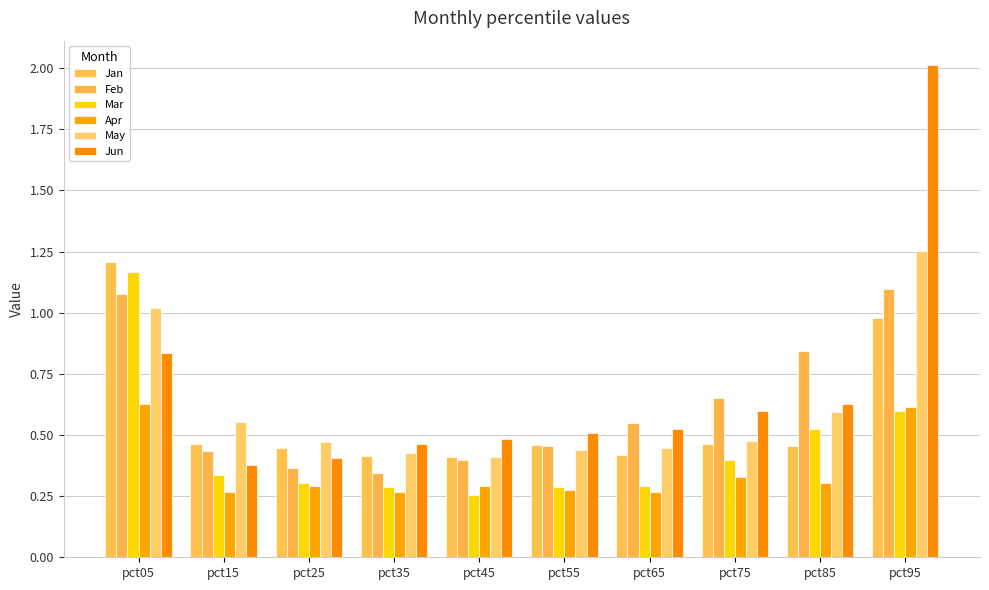

How many groups of bars are there?

10